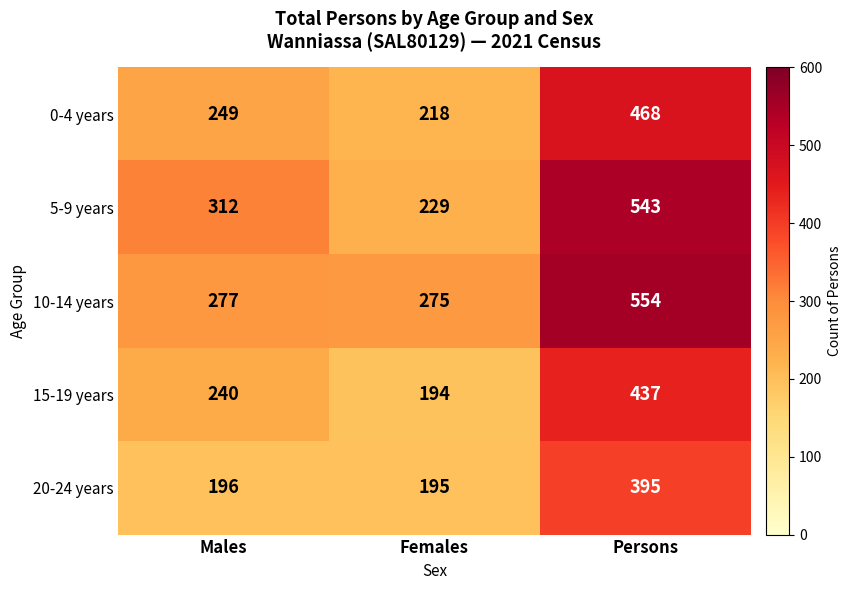

Reading right to left, extract all data points from this chart.

0-4 years: 468	218	249
5-9 years: 543	229	312
10-14 years: 554	275	277
15-19 years: 437	194	240
20-24 years: 395	195	196